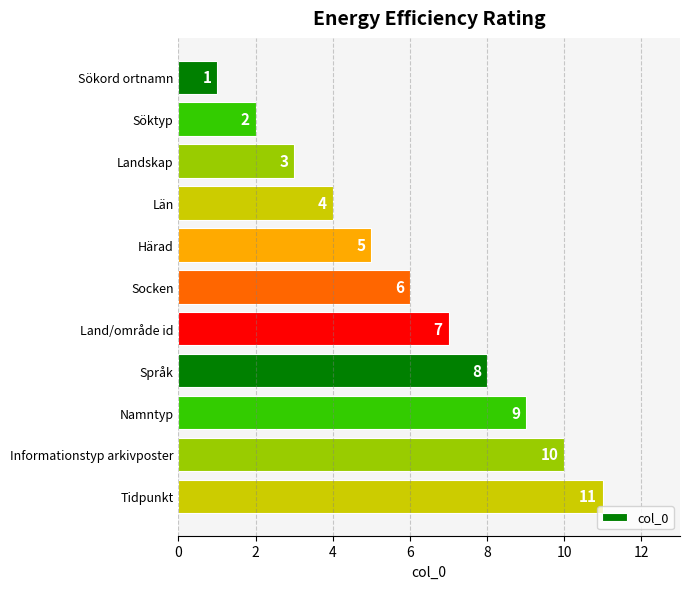

What is the change in value from Härad to Land/område id?

+2